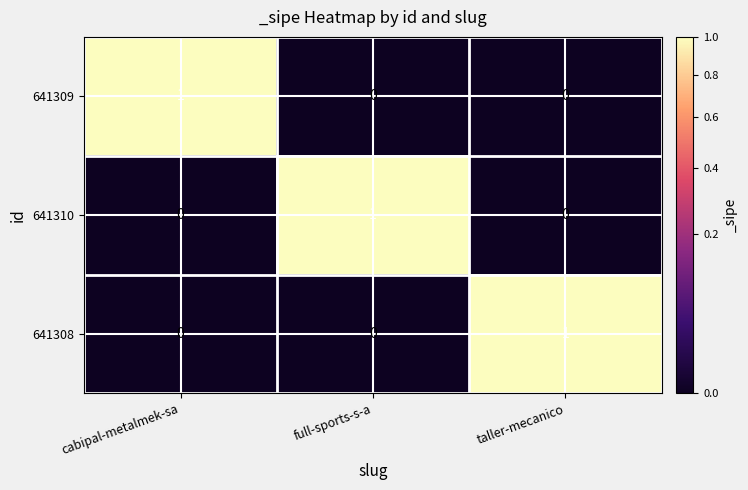

At how many categories does at least one series exceed 0?

3